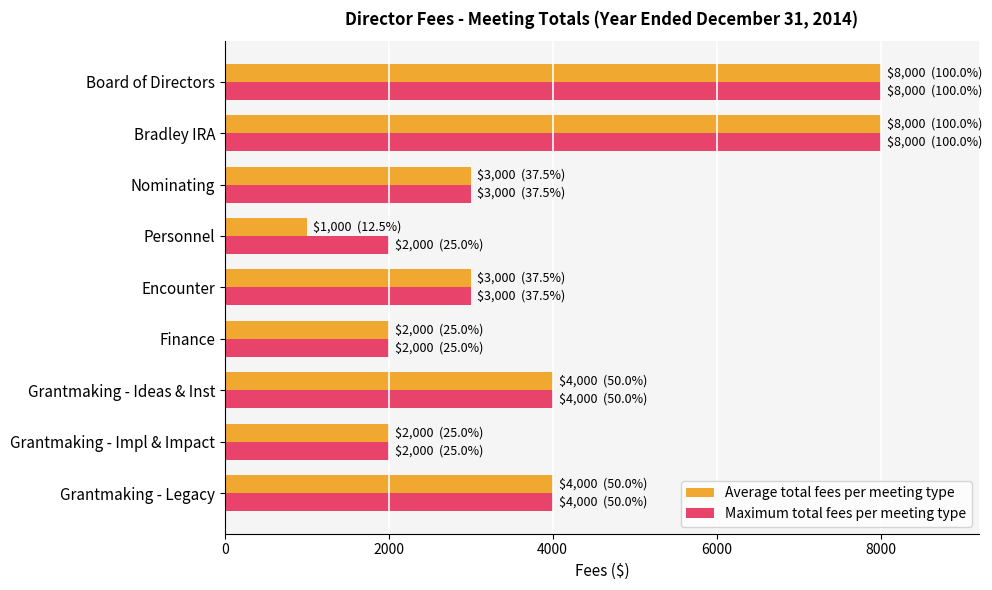

At Personnel, list the series in order from largest to smallest.

Maximum total fees per meeting type, Average total fees per meeting type